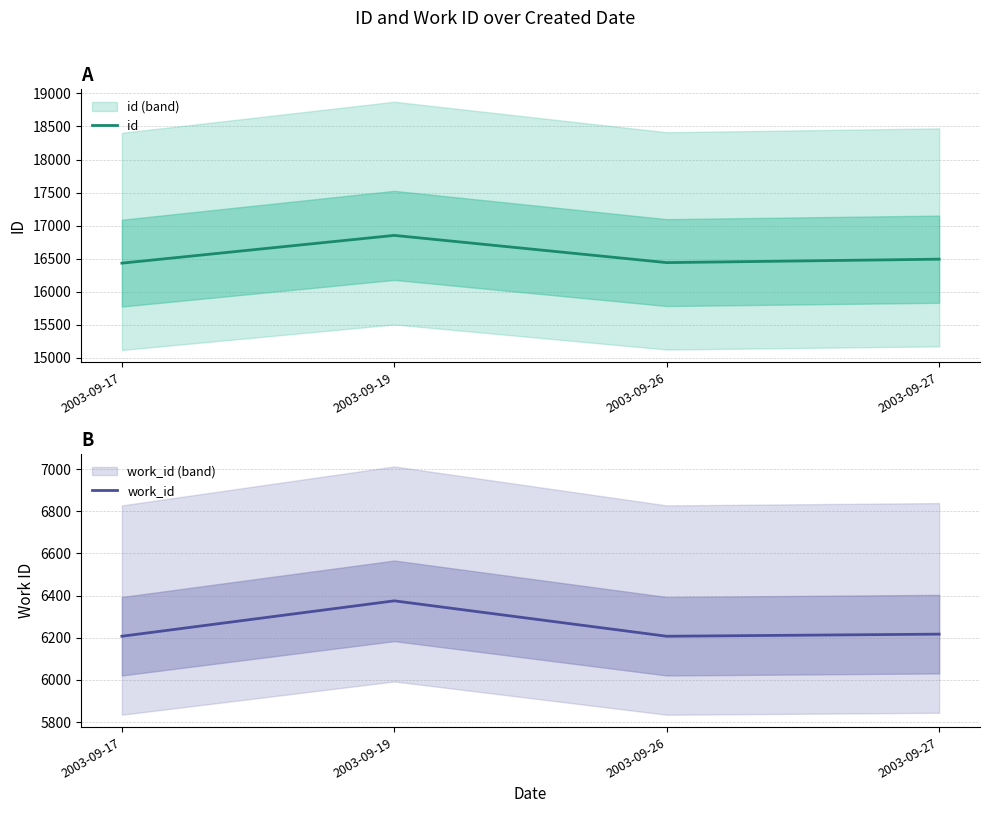

At how many categories does at least one series exceed 12867?

4